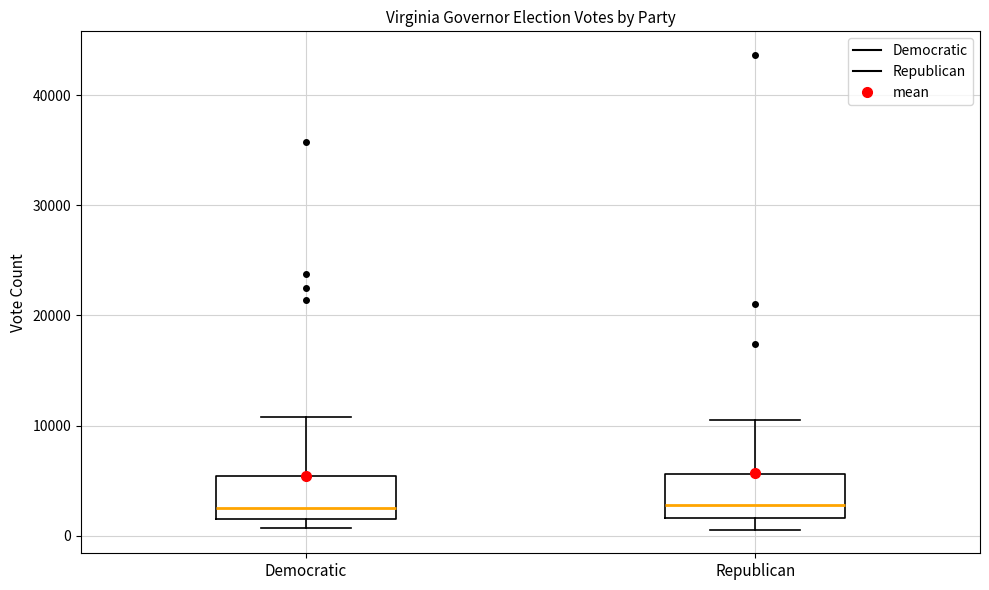

Reading left to right, read every box against the y-axis: the position of its median line, the range the box covers, and the ends of its whiskers. The values are not printed on the chart, so give them approximately, as read against the axis.

Democratic: median 3000, box 2000 to 5000, whiskers 1000 to 11000
Republican: median 3000, box 2000 to 6000, whiskers 1000 to 10000